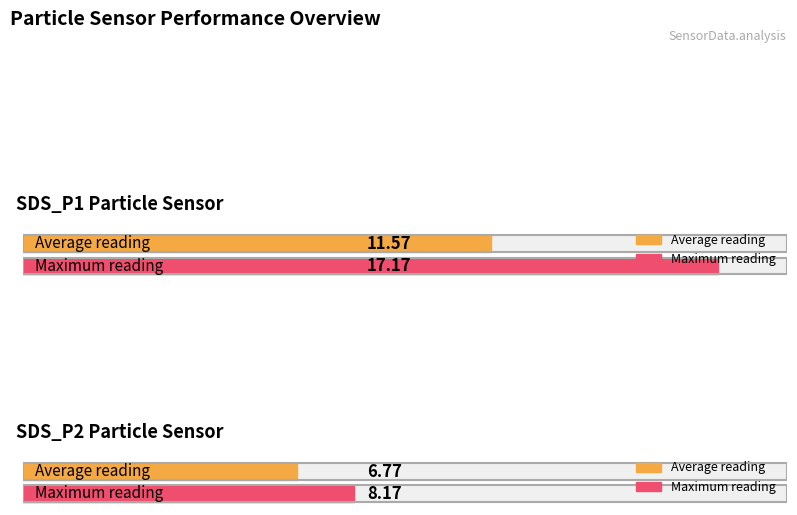

The SDS_P2 series shows 10.0 at 00:37. True or false?

False